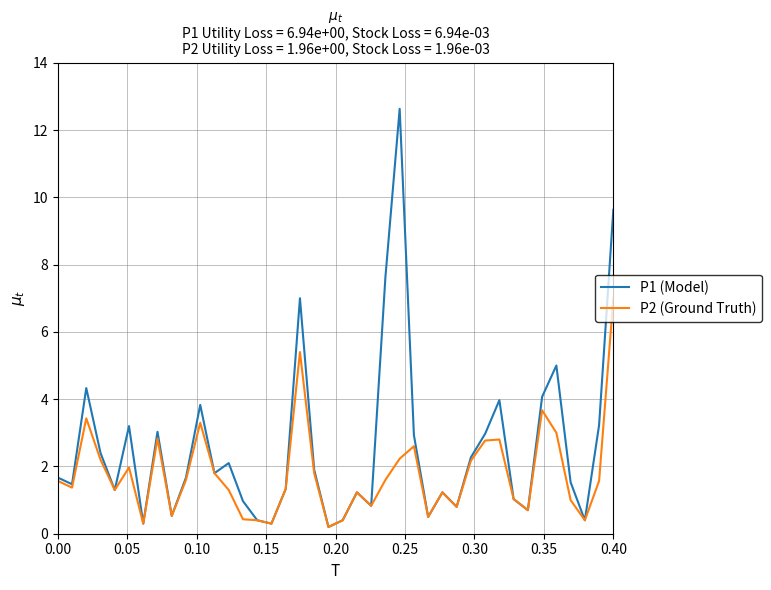

Which series has the largest total across all categories?

P1 (Model)